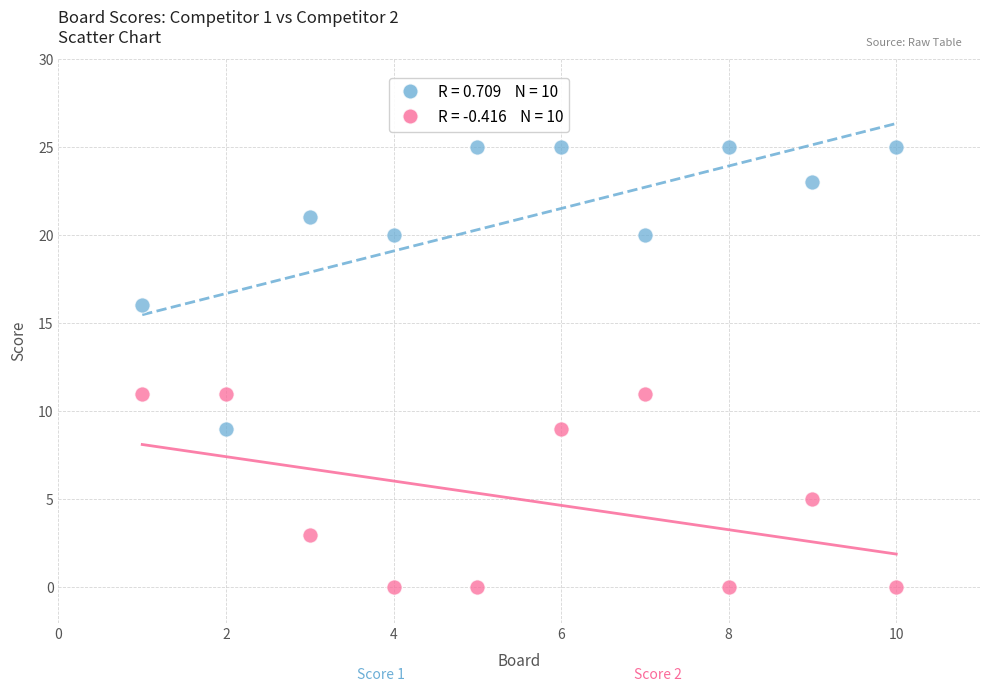

Across all data points, what is the range of Y values (max minus min)?

25